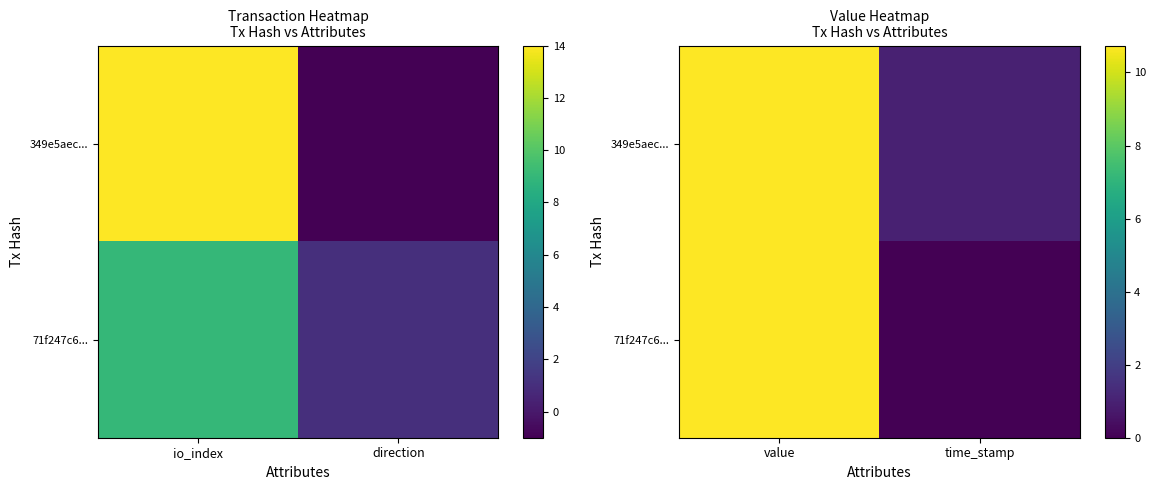

The 71f247c6... series shows 5.1 at value. True or false?

False